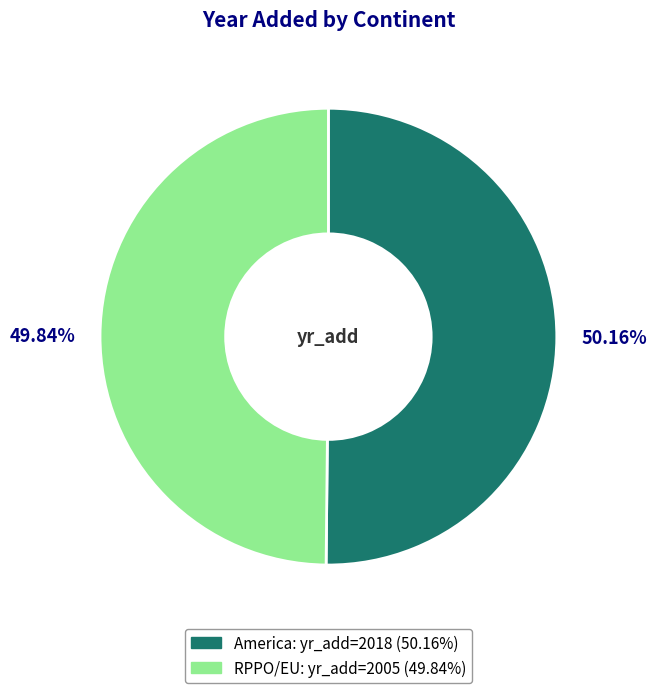

What is the ratio of the value at RPPO/EU to the value at America?

1.0